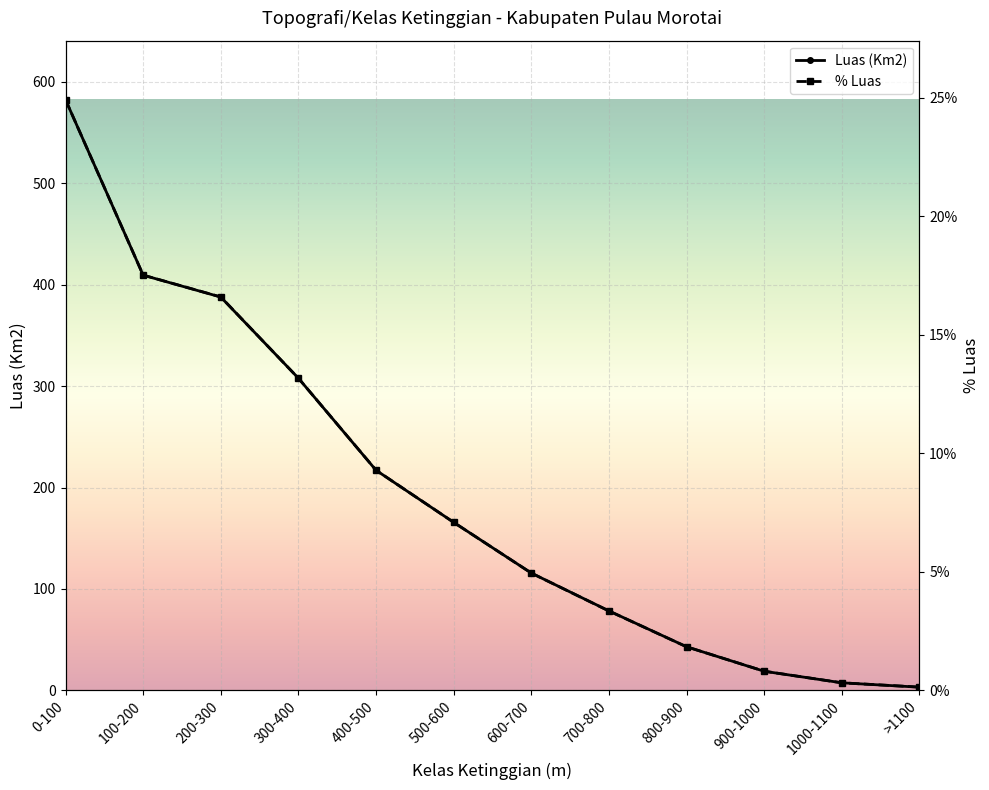

True or false: Luas (Km2) and % intersect in this chart.

False